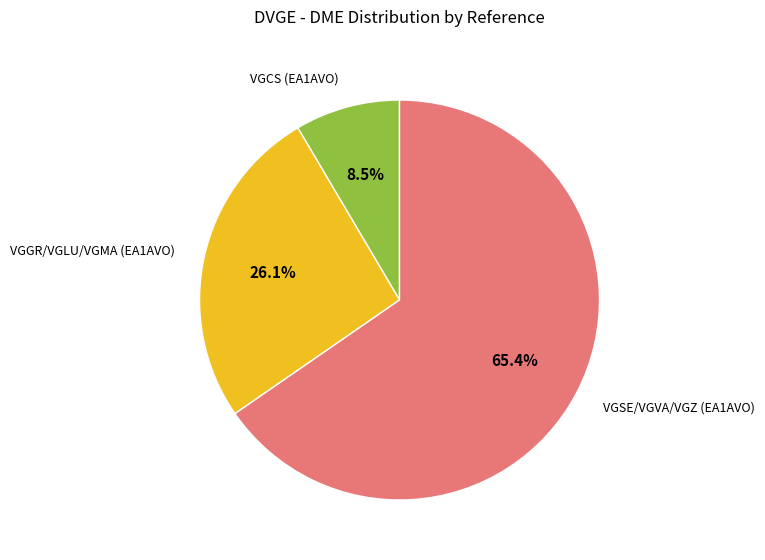

Which slice is the largest?

VGSE/VGVA/VGZ (EA1AVO)